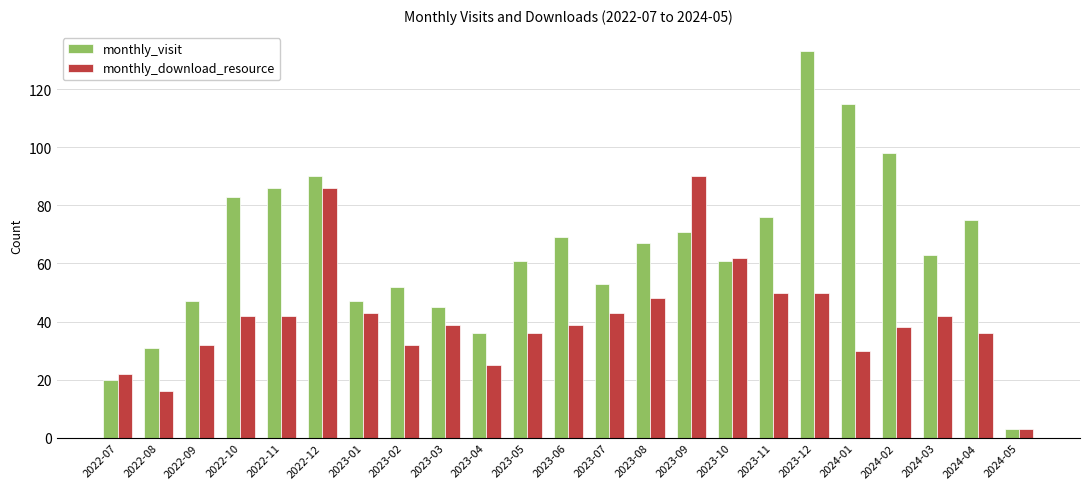

What is the spread (max minus min) of values at 2022-07?

2